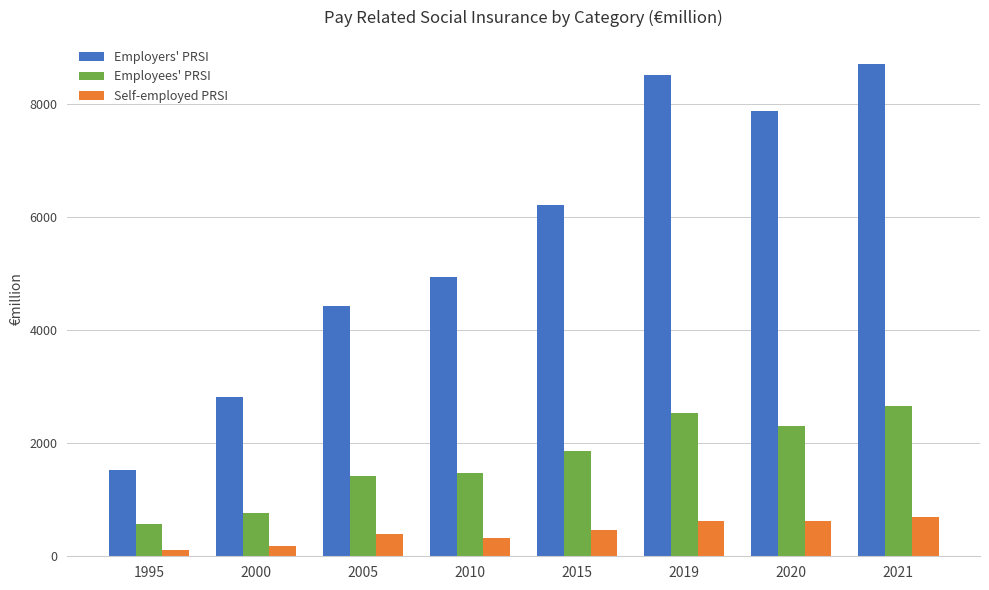

What is the value of the Employees' PRSI bar at the 5th from the left?

1856